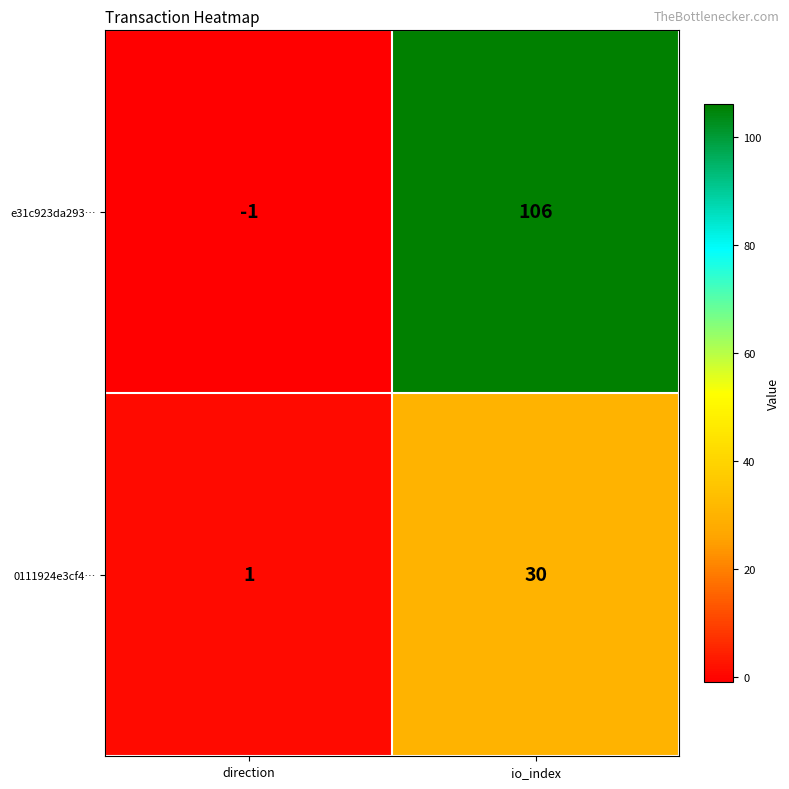

List the series in order of their peak value, lowest first.

0111924e3cf4…, e31c923da293…